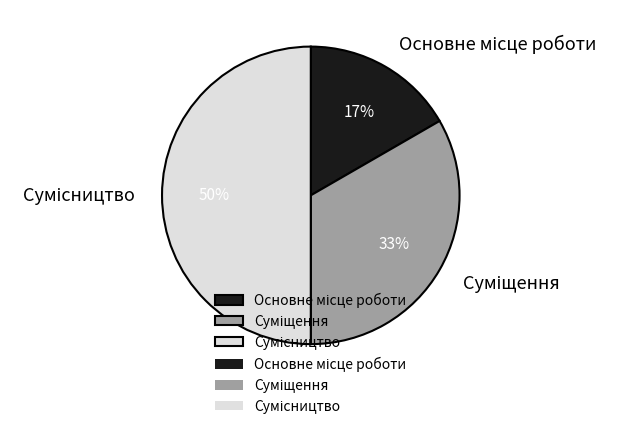

To the nearest percent, what is the average slice percentage?

33%